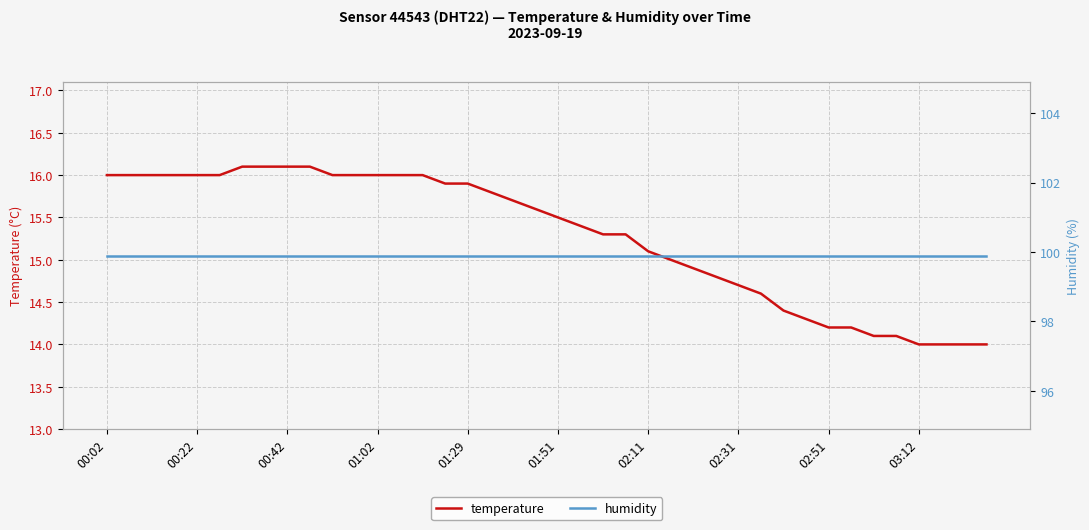

What is the highest value of the temperature series?

16.1